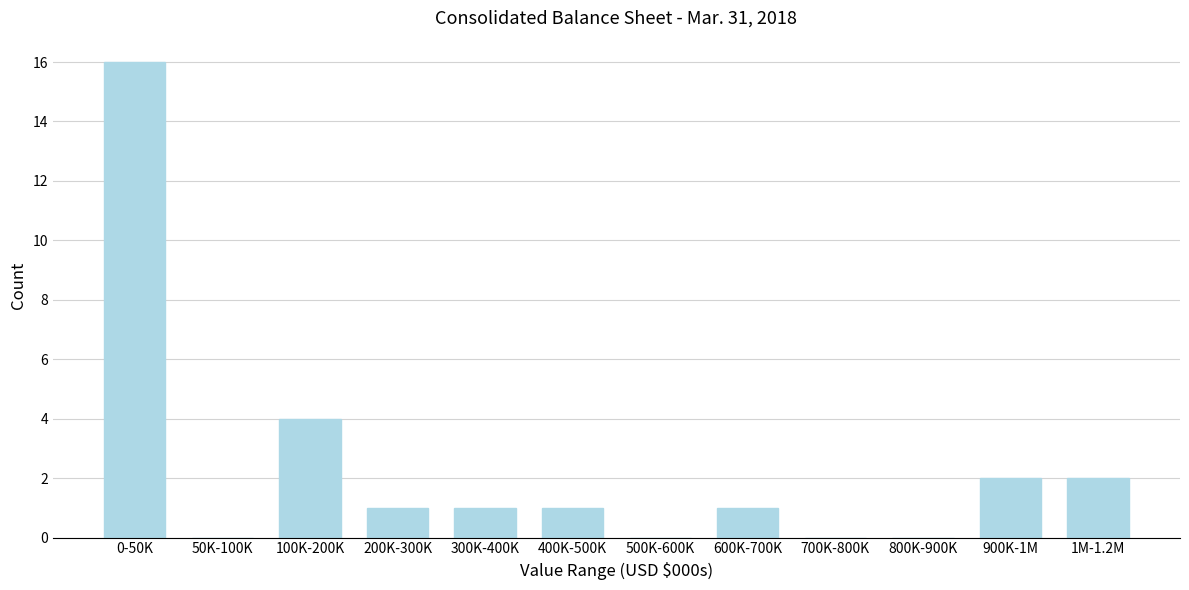

Reading right to left, extract all data points from this chart.

1M-1.2M=2	900K-1M=2	800K-900K=0	700K-800K=0	600K-700K=1	500K-600K=0	400K-500K=1	300K-400K=1	200K-300K=1	100K-200K=4	50K-100K=0	0-50K=16